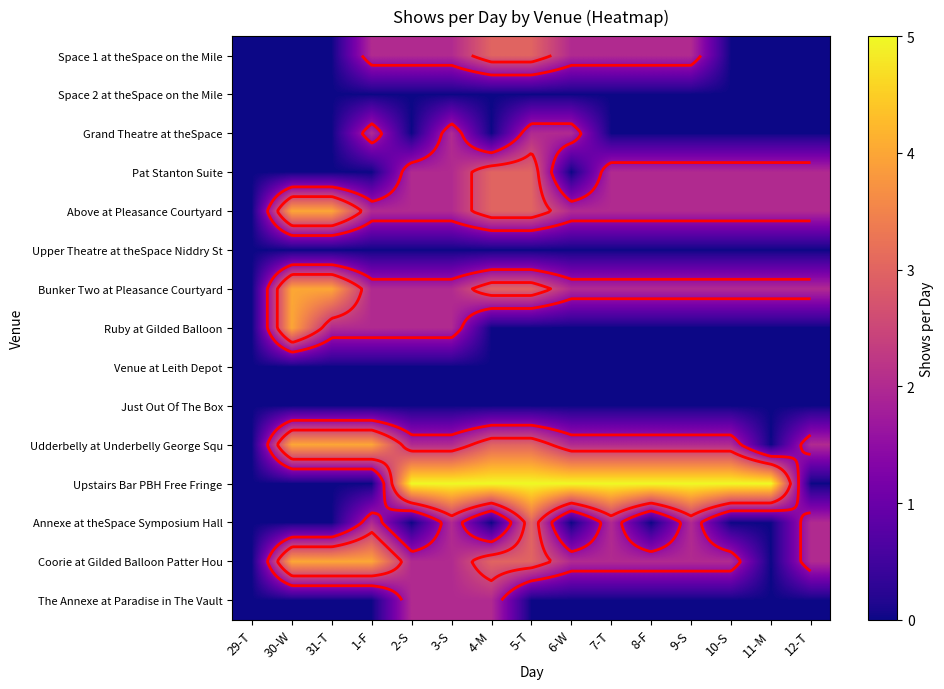

What is the difference between the maximum and second lowest values in the Upstairs Bar PBH Free Fringe series?

5